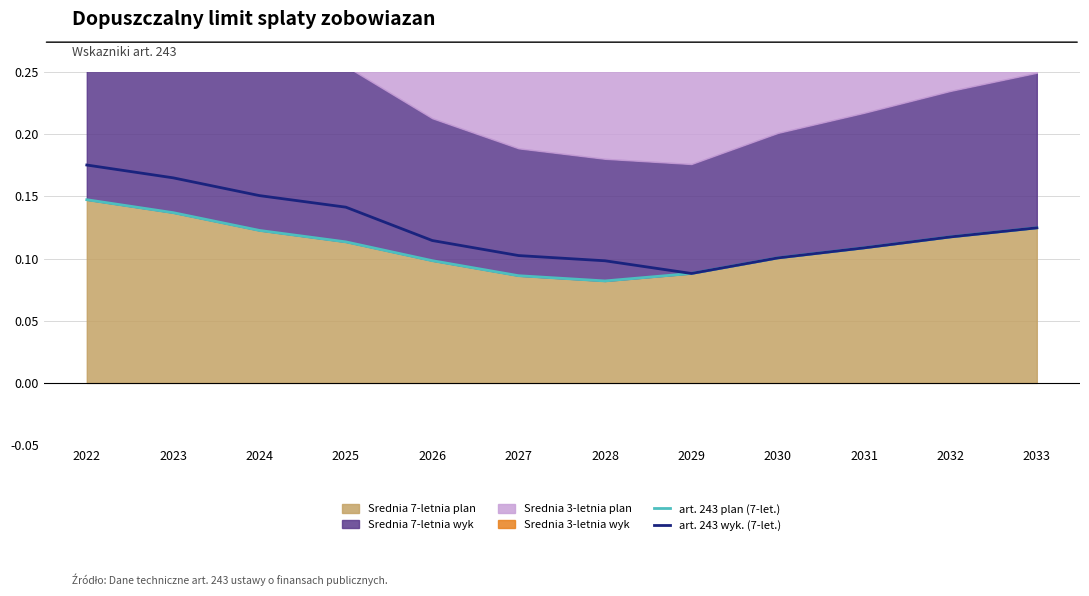

The art. 243 plan (7-let.) series shows 0.2 at 2024. True or false?

False